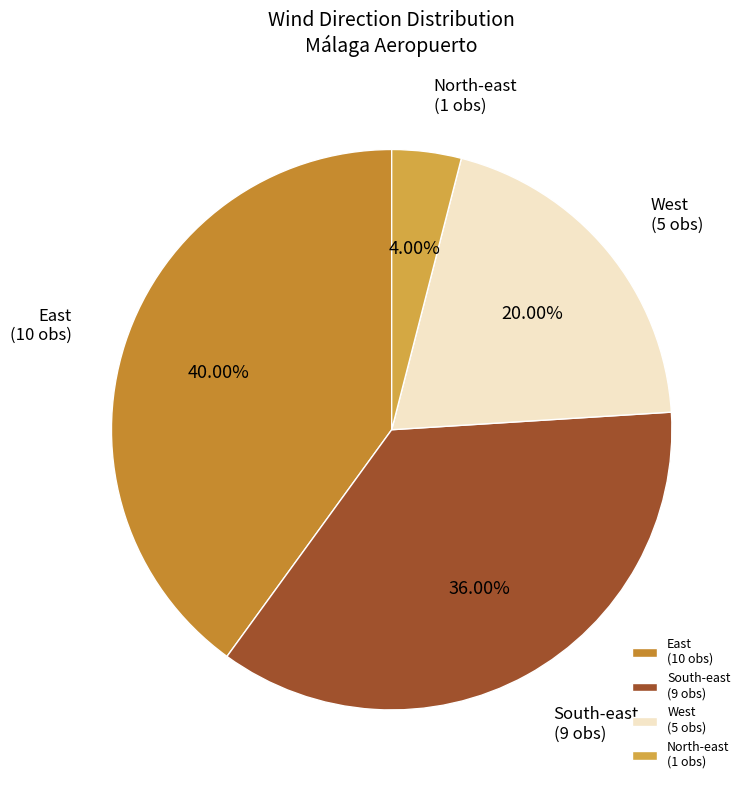

Between South-east and West, which is larger?

South-east